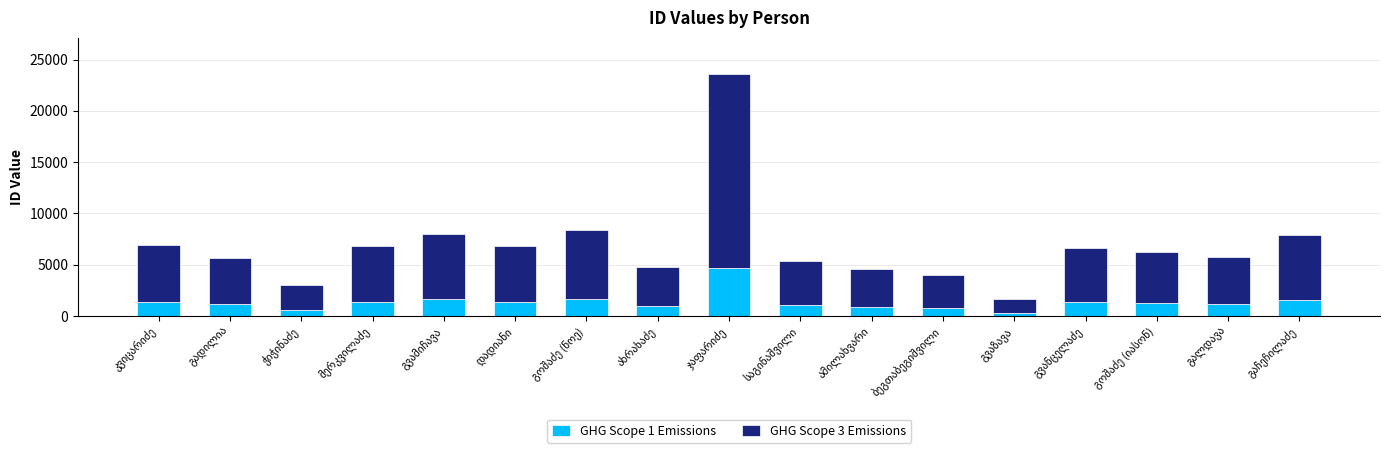

What is the highest value of the GHG Scope 1 Emissions series?

4717.6